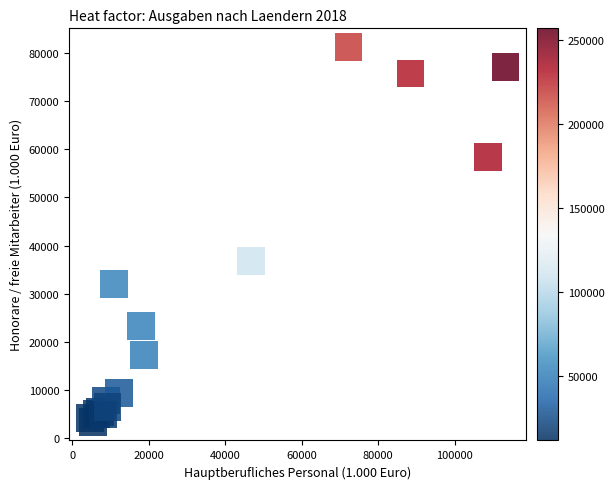

What Y value in the scatter plot is closest to 42318?

36794.9